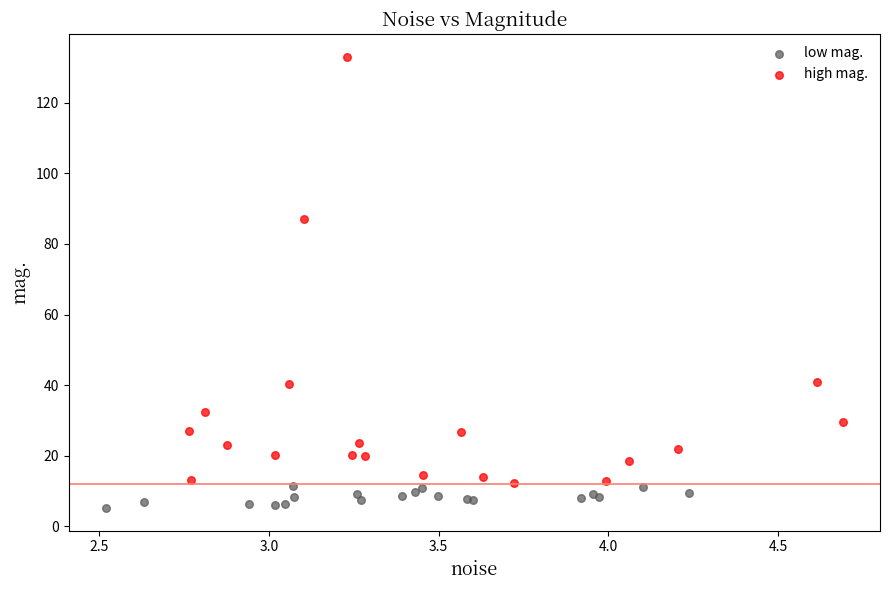

Which series reaches the maximum Y coordinate?

high mag.